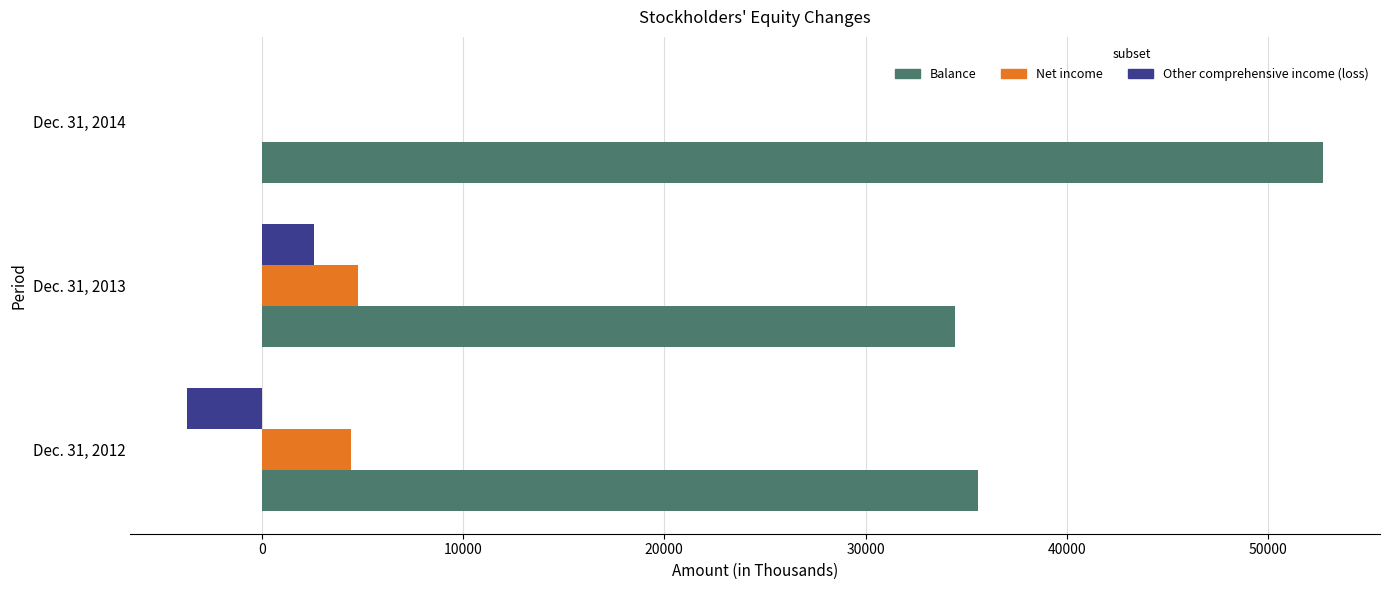

The Other comprehensive income (loss) series shows 2574 at Dec. 31, 2013. True or false?

True